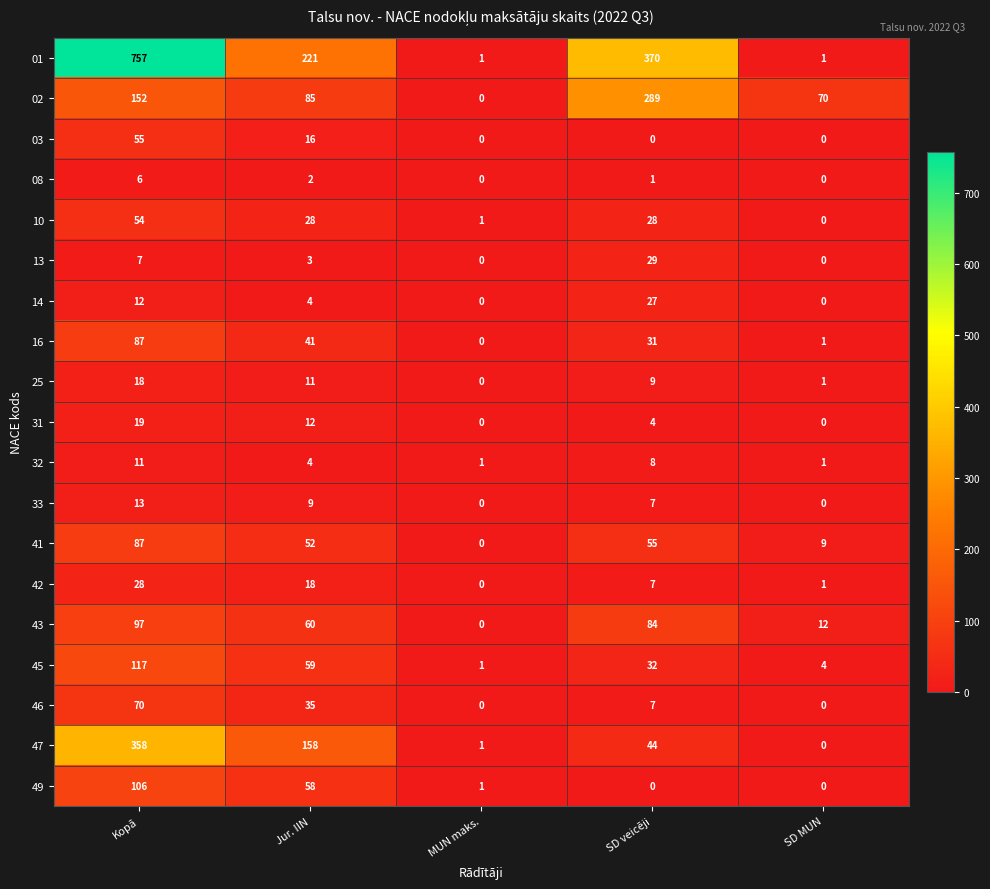

List the labels in order of 16 value, largest first.

Kopā, Jur. IIN, SD veicēji, SD MUN, MUN maks.